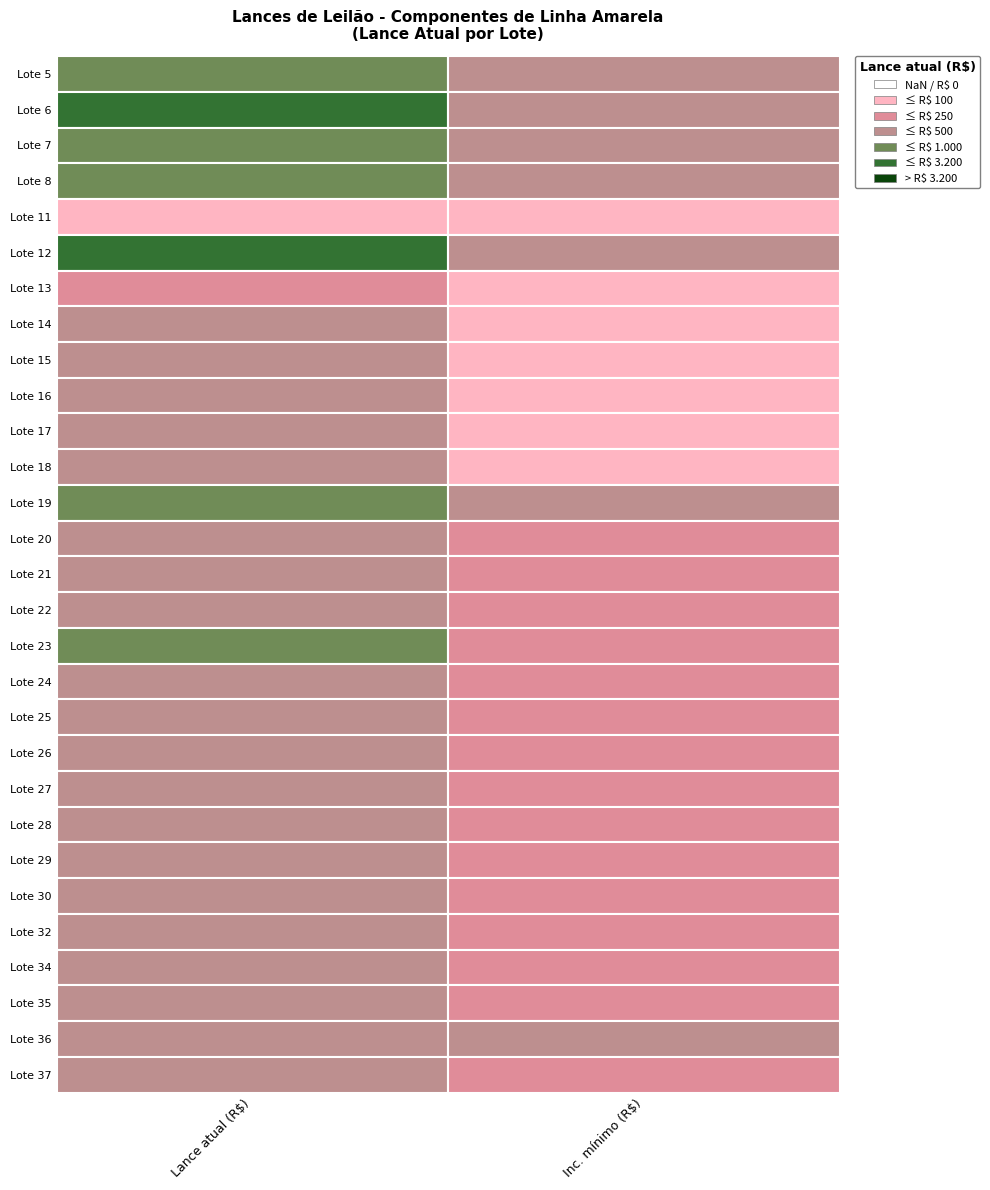

What is the maximum value shown in the chart?

8000